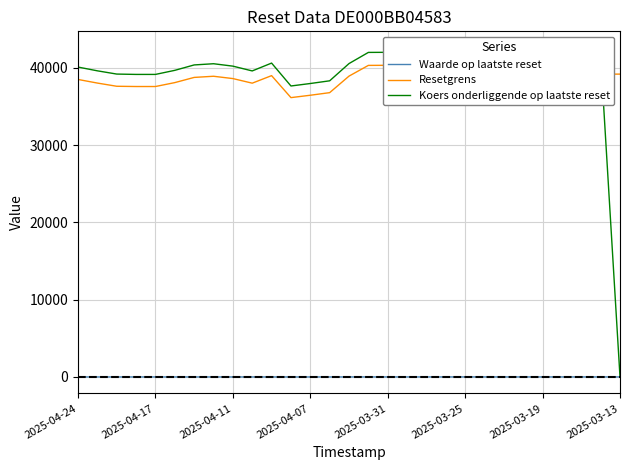

The Koers onderliggende op laatste reset series shows 41581.3 at 25. True or false?

True